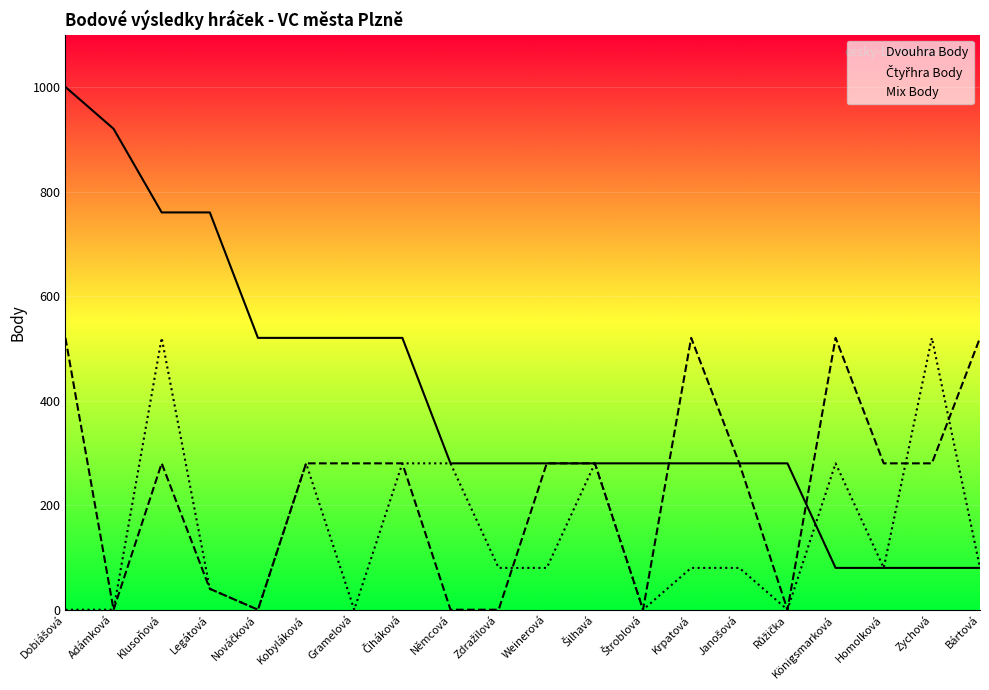

Reading left to right, extract all data points from this chart.

Dvouhra Body: 1000	920	760	760	520	520	520	520	280	280	280	280	280	280	280	280	80	80	80	80
Čtyřhra Body: 520	0	280	40	0	280	280	280	0	0	280	280	0	520	280	0	520	280	280	520
Mix Body: 0	0	520	40	0	280	0	280	280	80	80	280	0	80	80	0	280	80	520	80